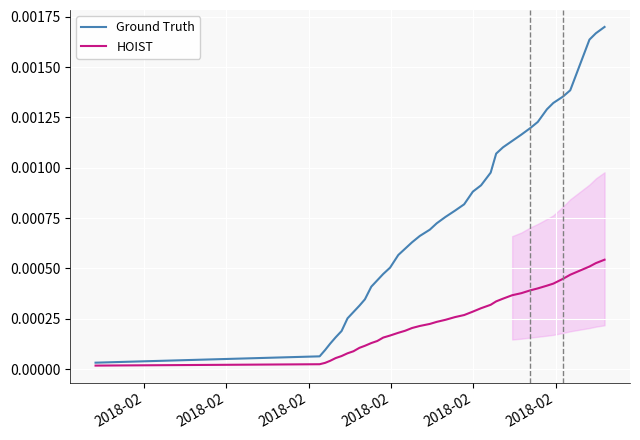

How many distinct data groups are displayed?

2